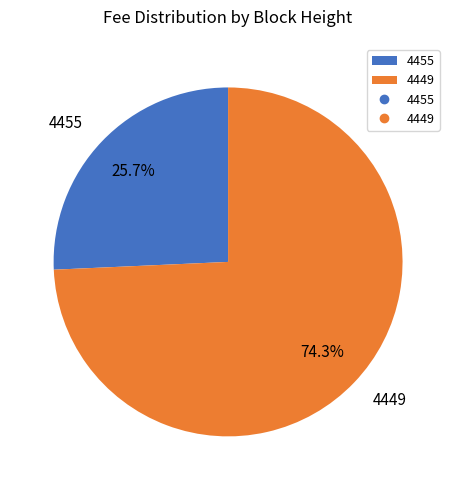

To the nearest percent, what is the difference between the 4449 and 4455 slice percentages?

49%